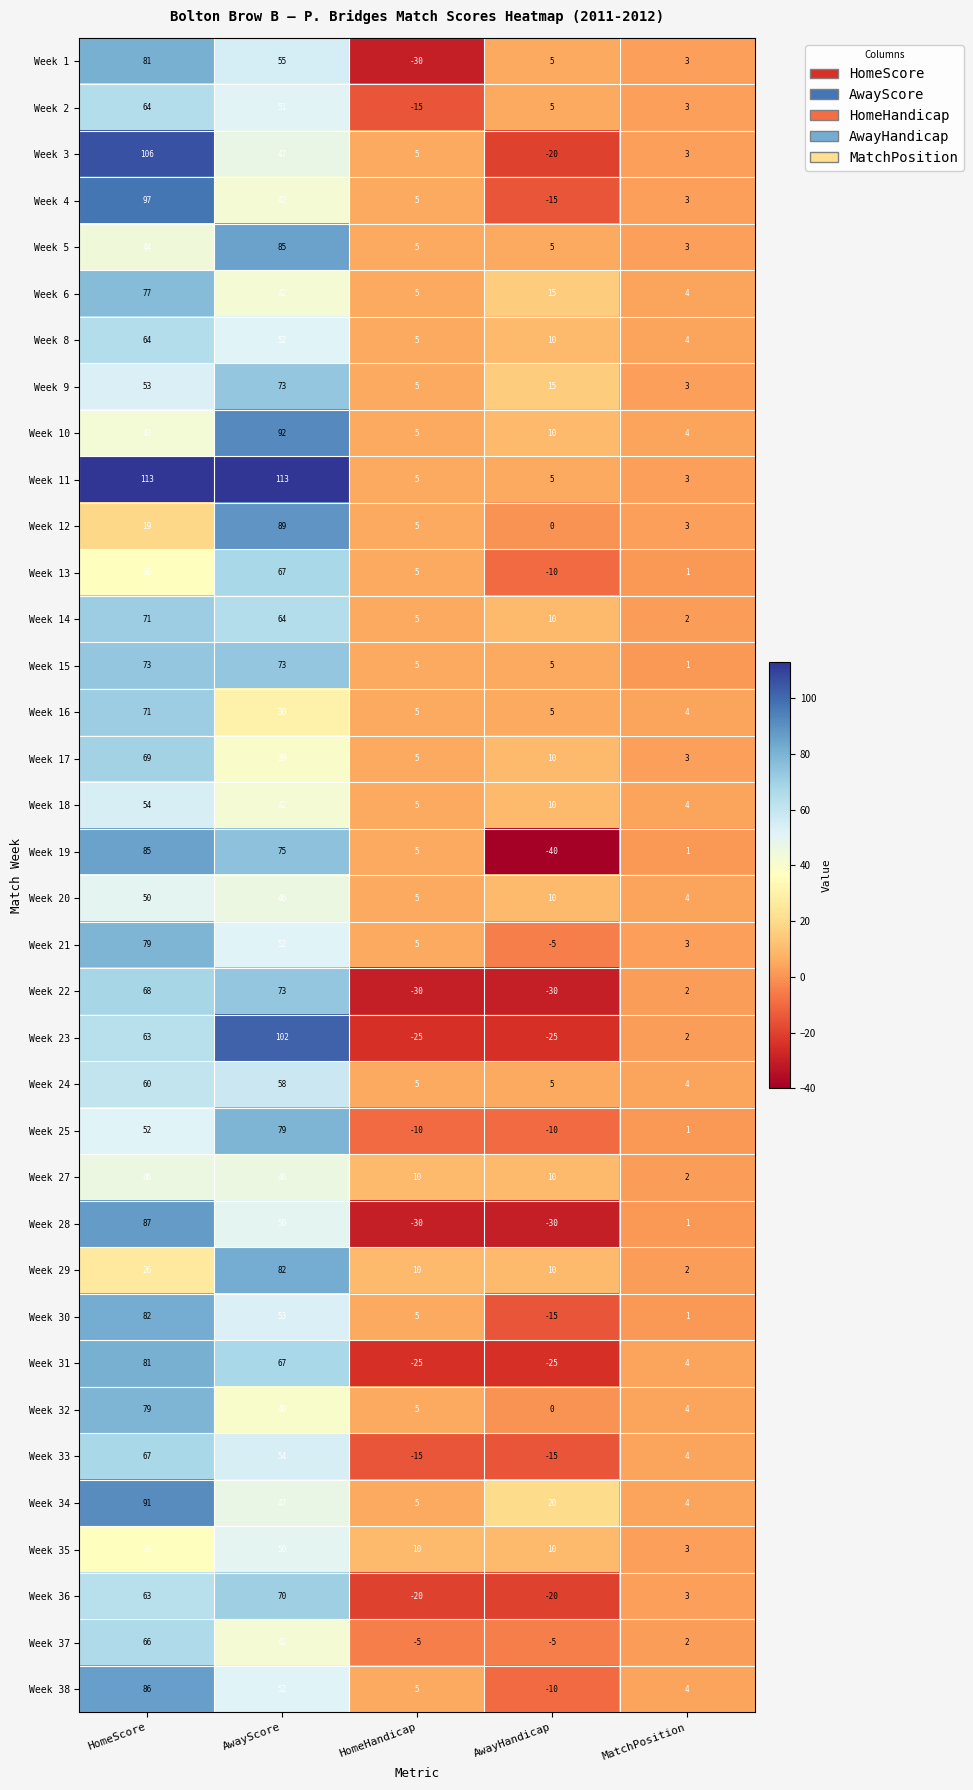

What is the total value across all series at HomeScore?

2402